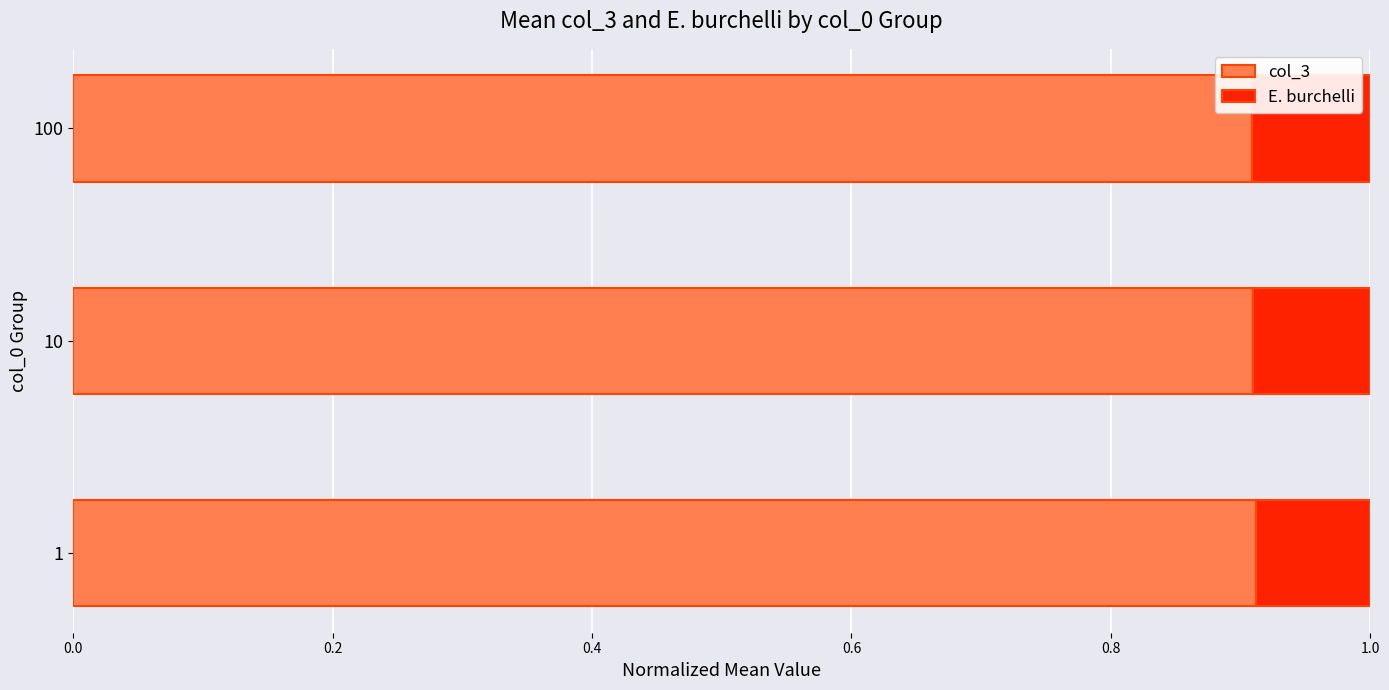

True or false: col_3 has a value of 0.9 at 10.

True